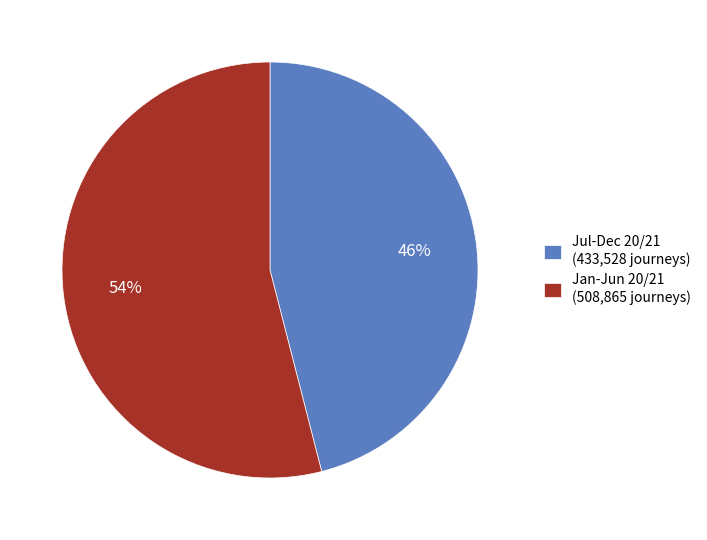

Do Jul-Dec 20/21 (433,528 journeys) and Jan-Jun 20/21 (508,865 journeys) together represent more than half of the pie?

Yes